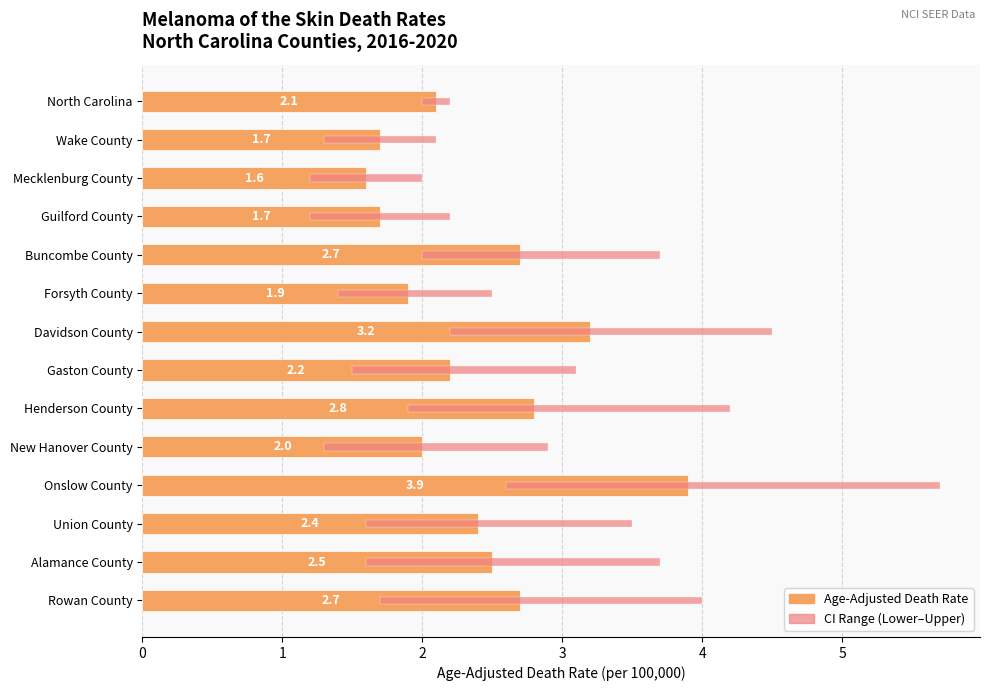

Which has a higher value, Forsyth County or Wake County?

Forsyth County